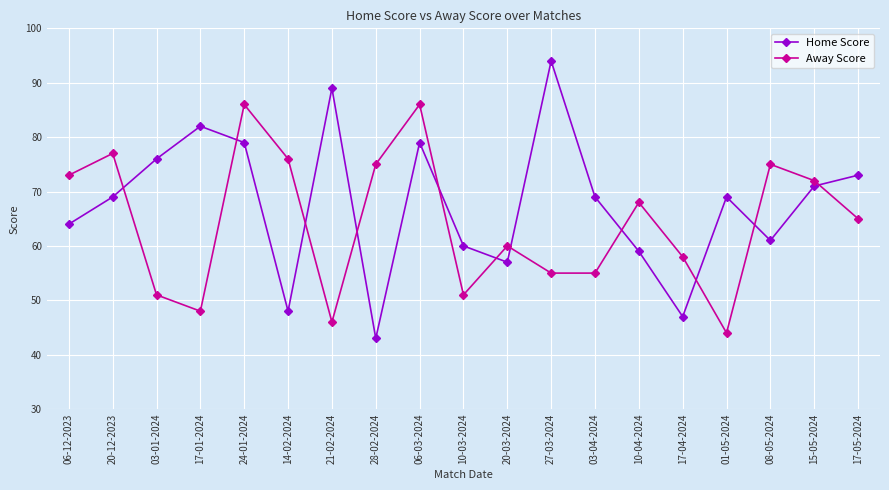

Does the chart have visible grid lines?

Yes